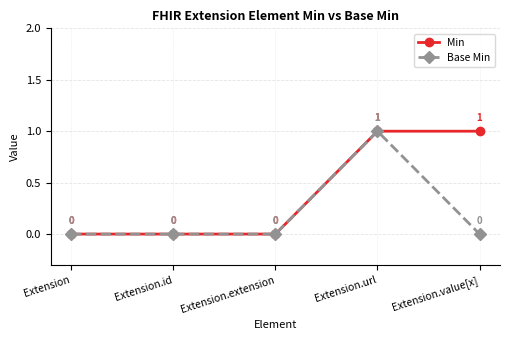

At which category is the sum across all series the highest?

Extension.url